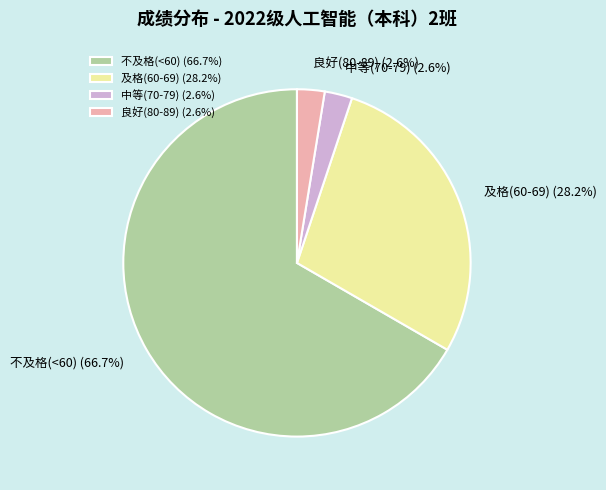

To the nearest percent, what is the difference between the largest and smallest slice percentages?

64%